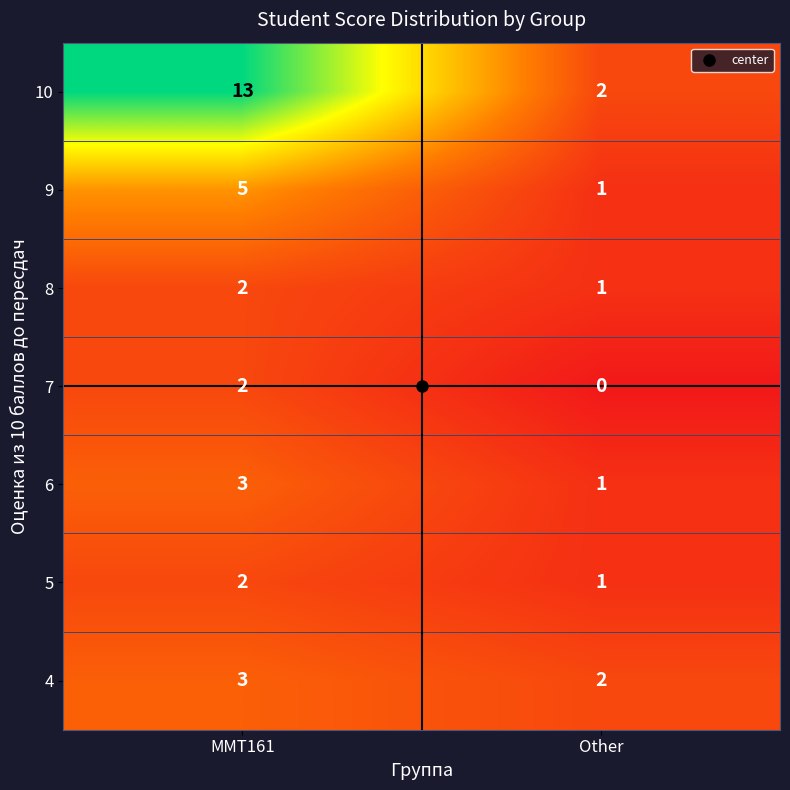

At which label is 10 closest to 7?

Other